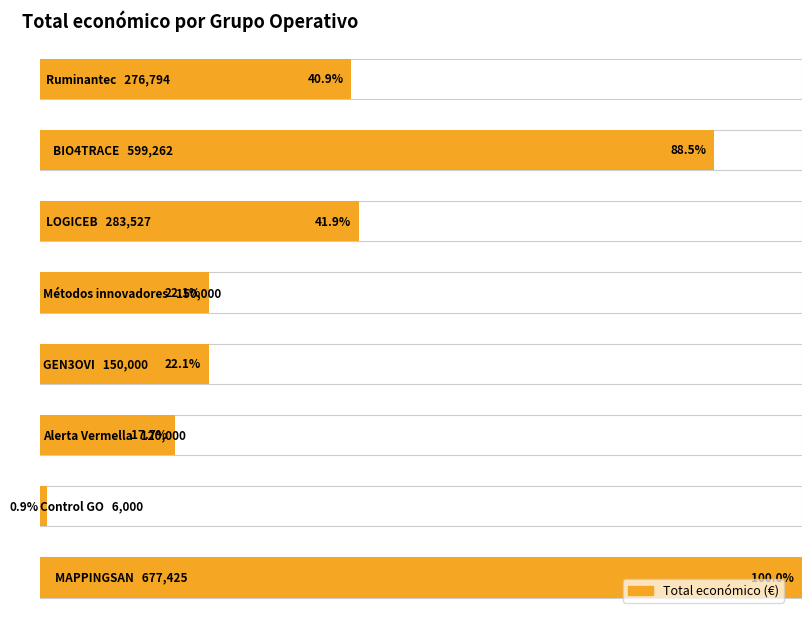

At which label is the value closest to 341712?

LOGICEB